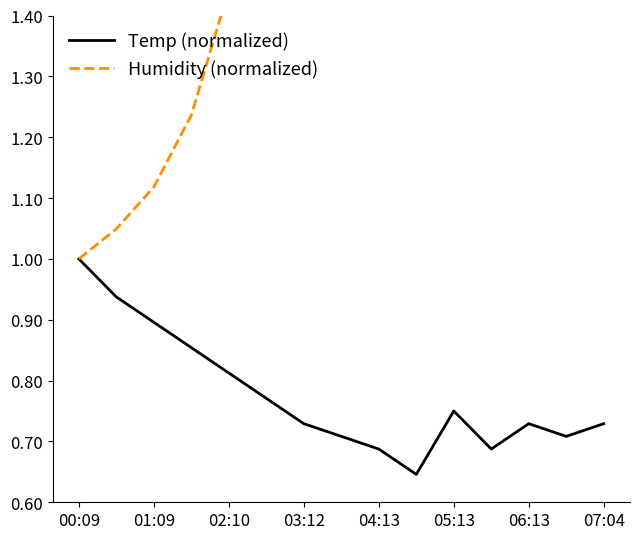

Does the chart display data point markers on the line(s)?

No